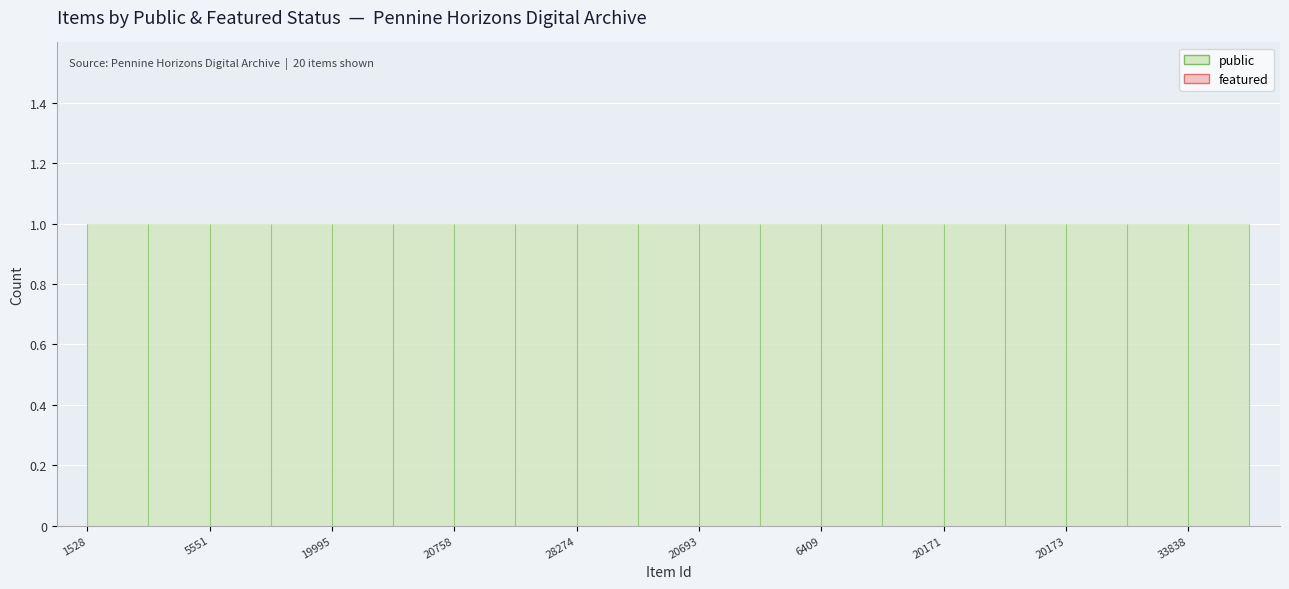

True or false: featured and public intersect in this chart.

False